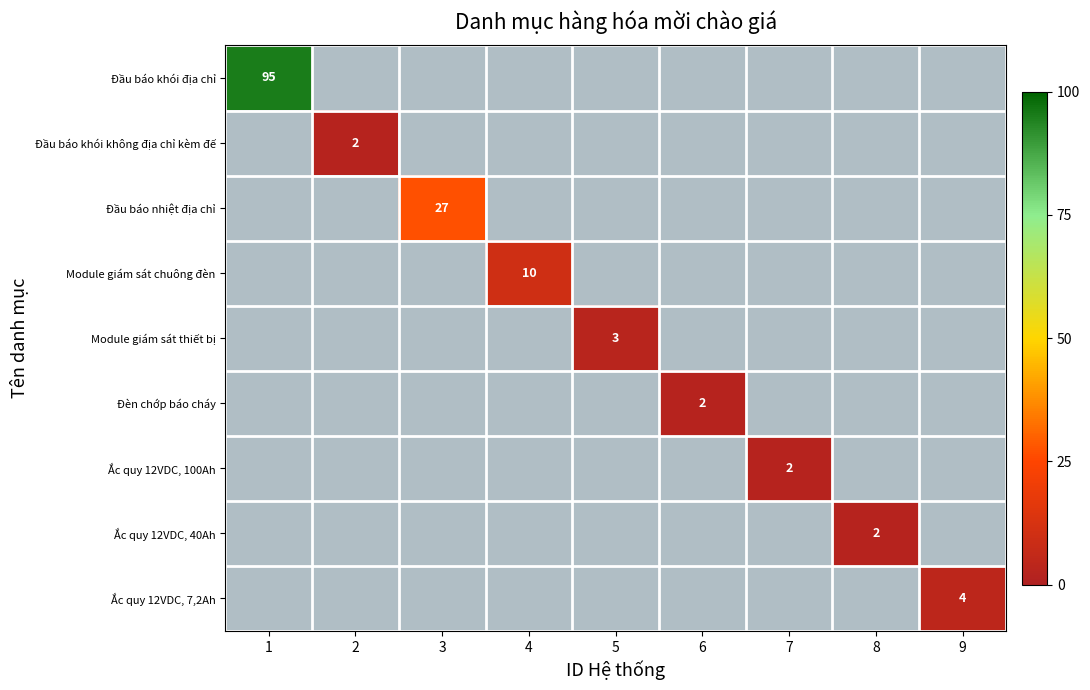

What is the smallest value displayed?

2.0